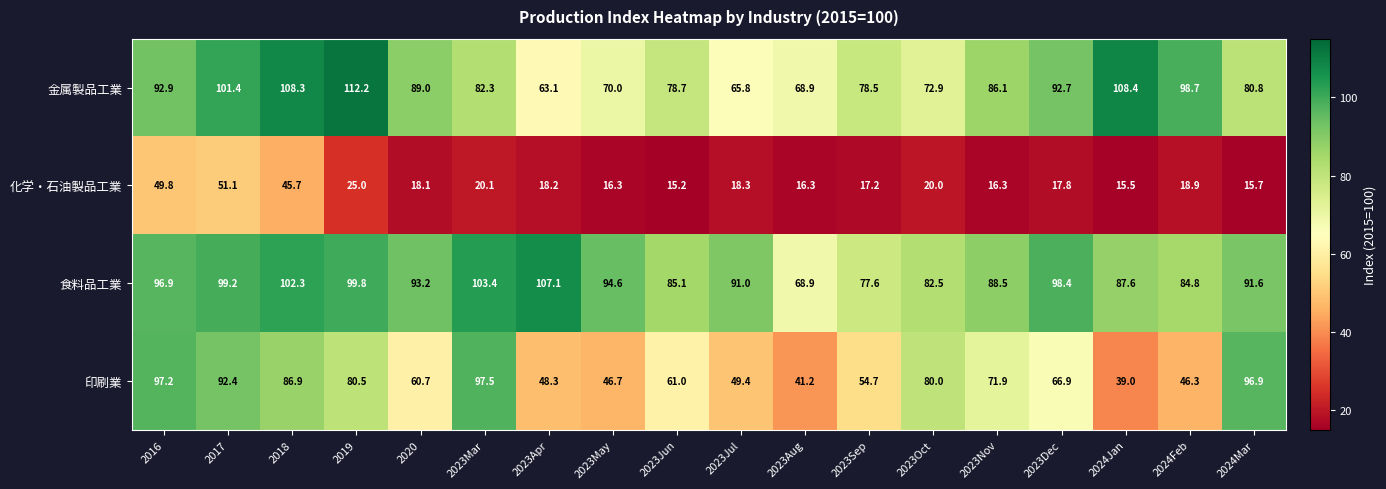

The 印刷業 series shows 97.2 at 2016. True or false?

True